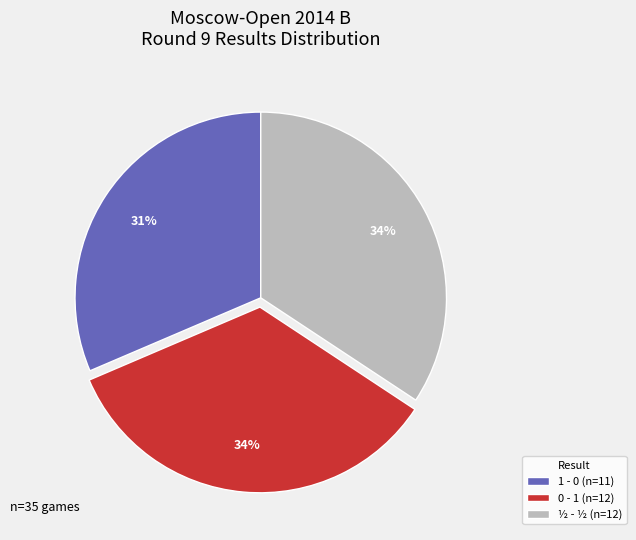

To the nearest percent, what portion does 0 - 1 represent?

34%